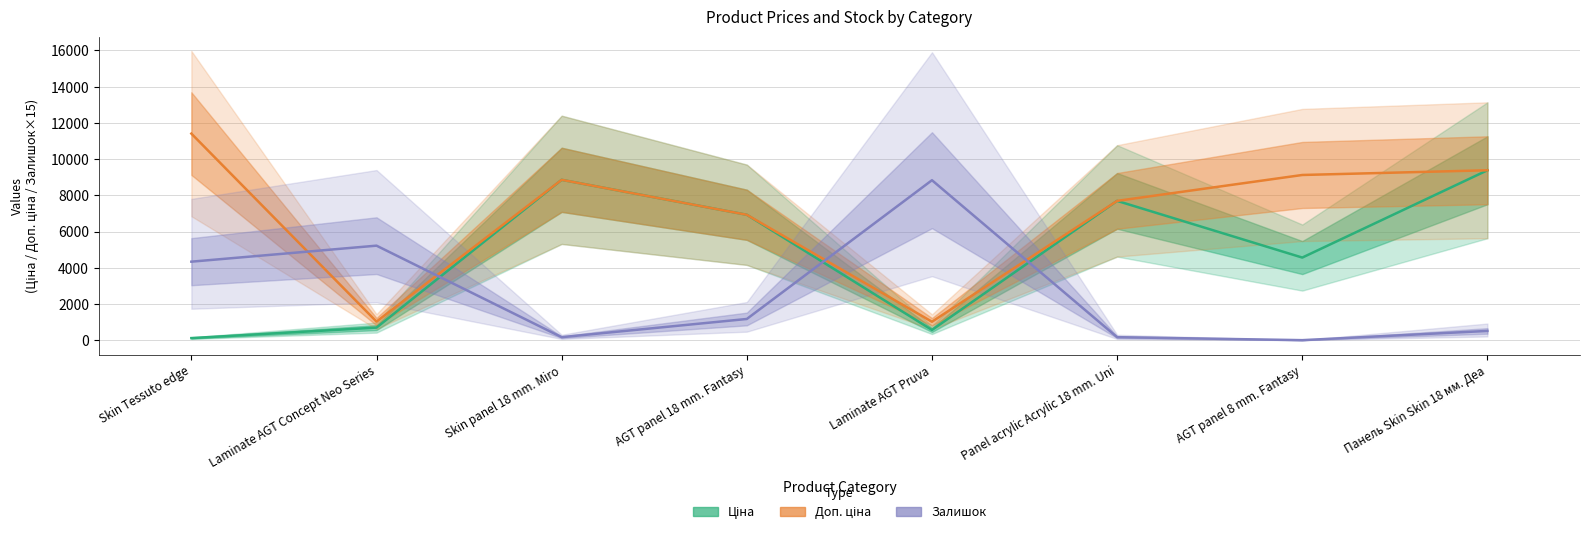

What is the value of the Залишок (Forecast) point at the 6th from the left?

165.0